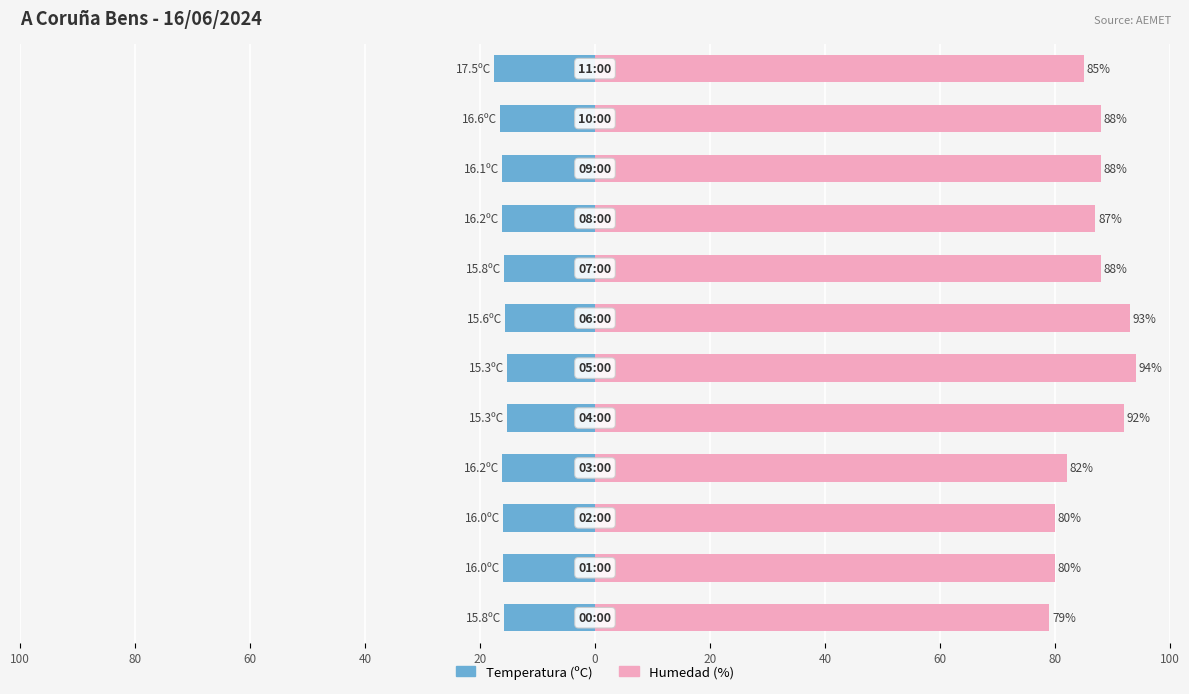

Which series has the widest spread of values?

Humedad (%)